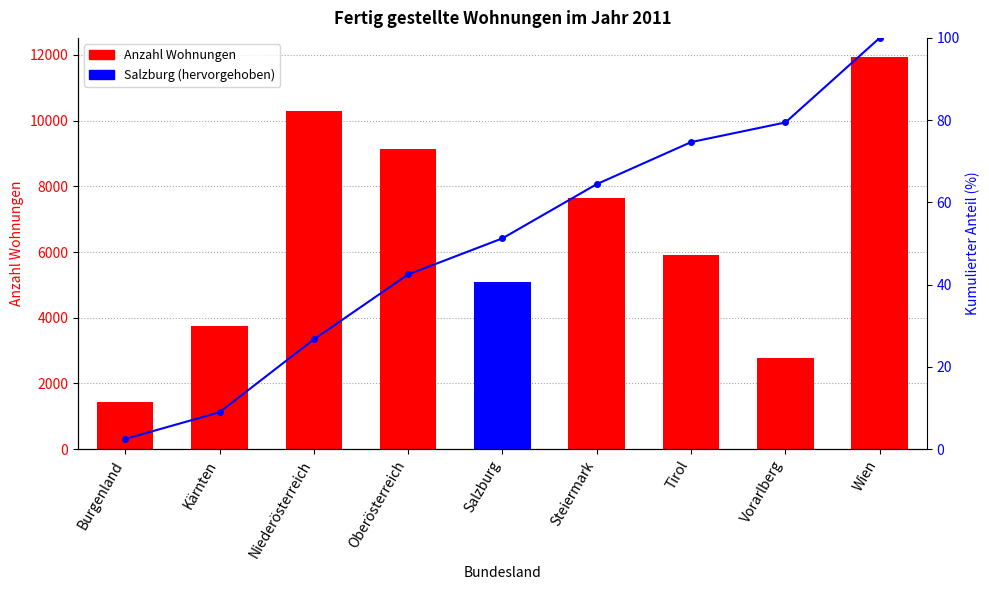

What value does the Anzahl series have at Oberösterreich?

9148.0